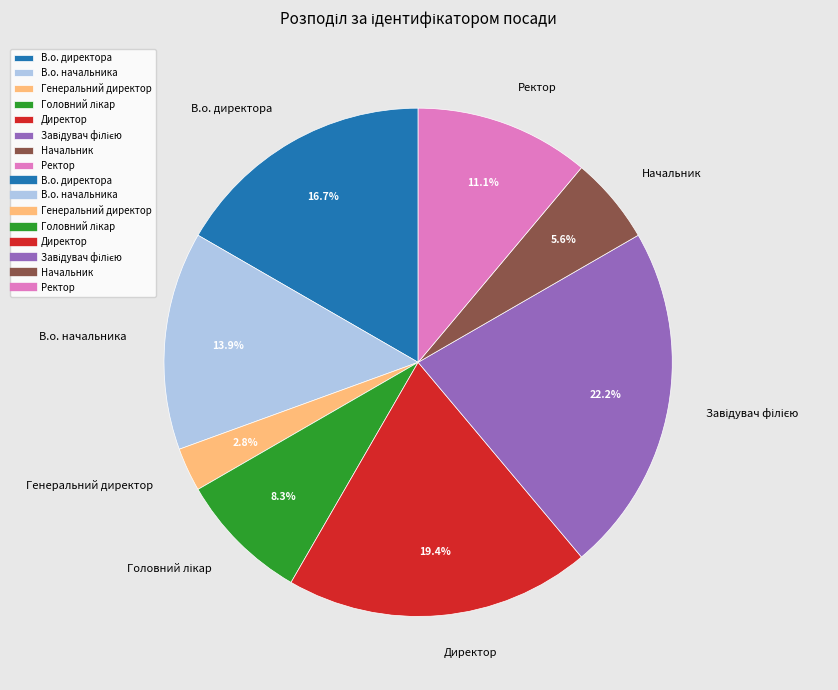

Which has a higher value, Ректор or В.о. директора?

В.о. директора